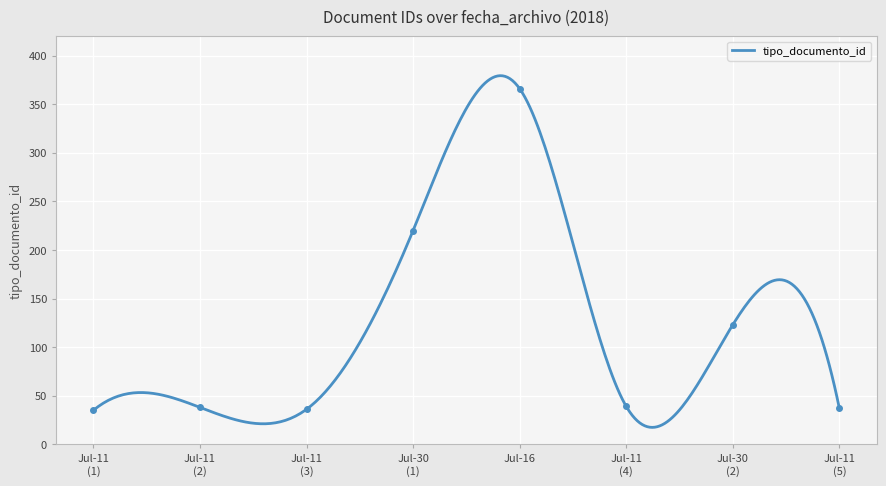

True or false: the data shows 38 at Jul-11 (2).

True